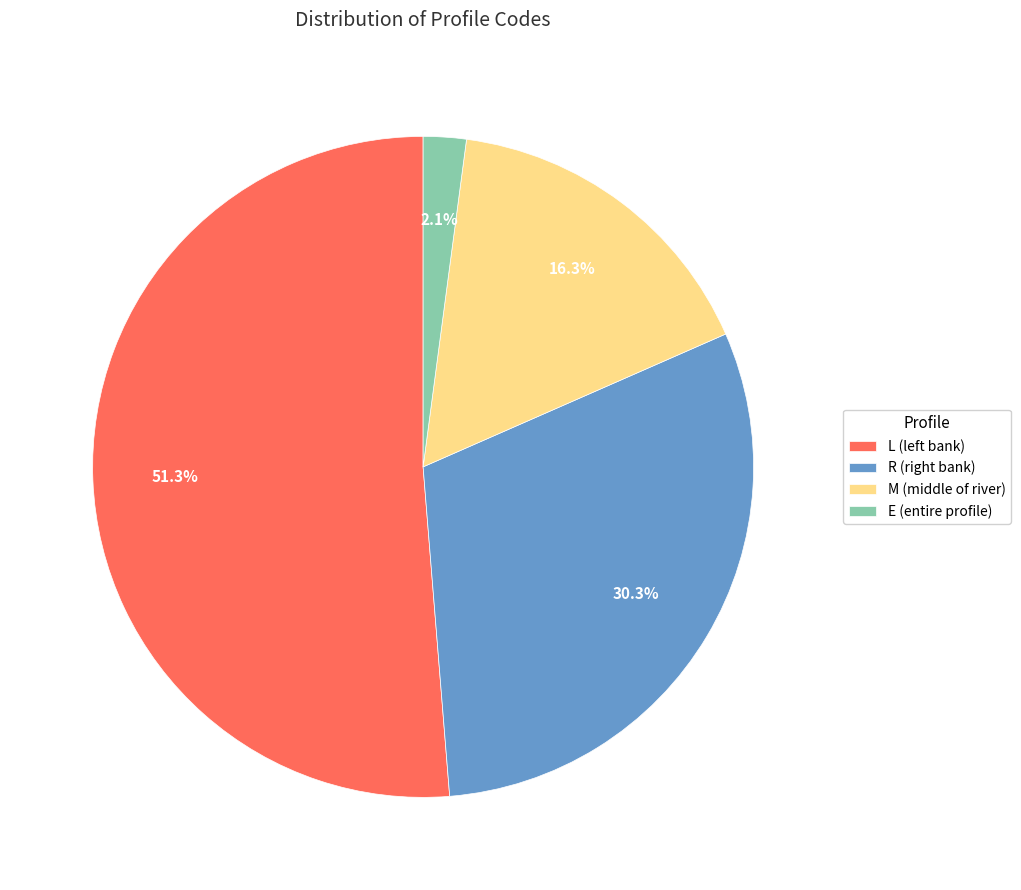

To the nearest percent, what portion does E represent?

2%